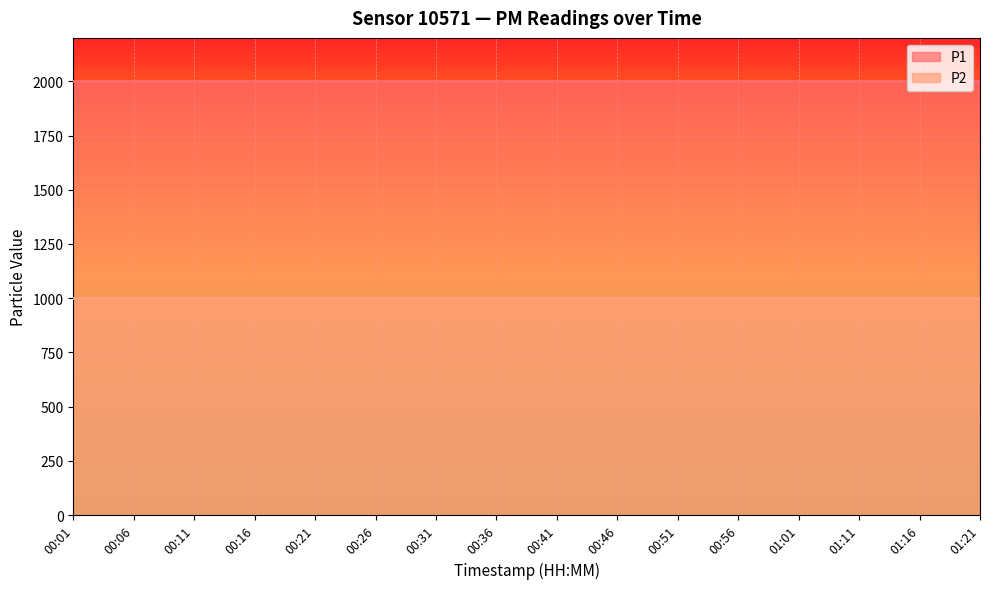

How many lines are shown in the chart?

2